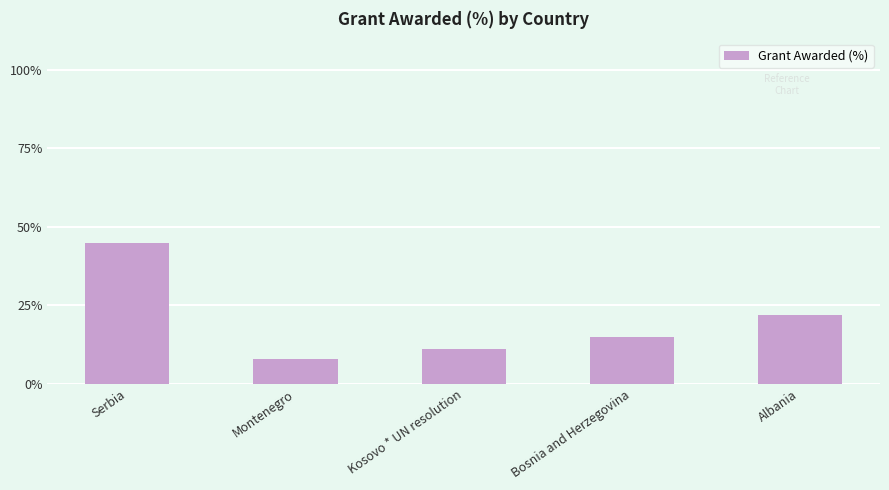

Where does the data first go above 15?

Serbia